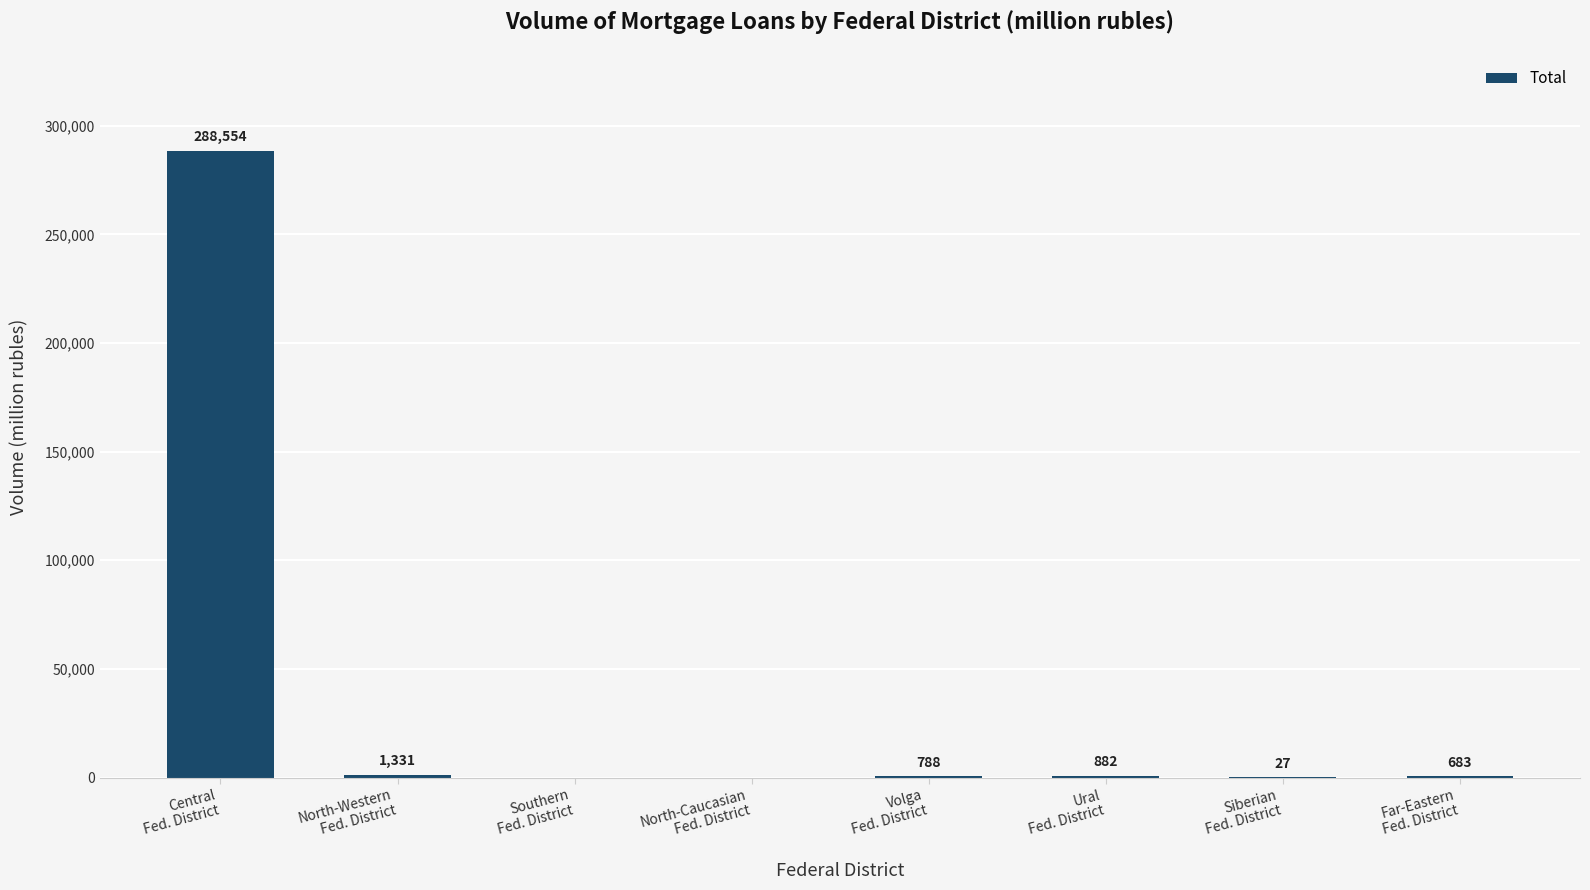

What is the maximum value shown in the chart?

288554